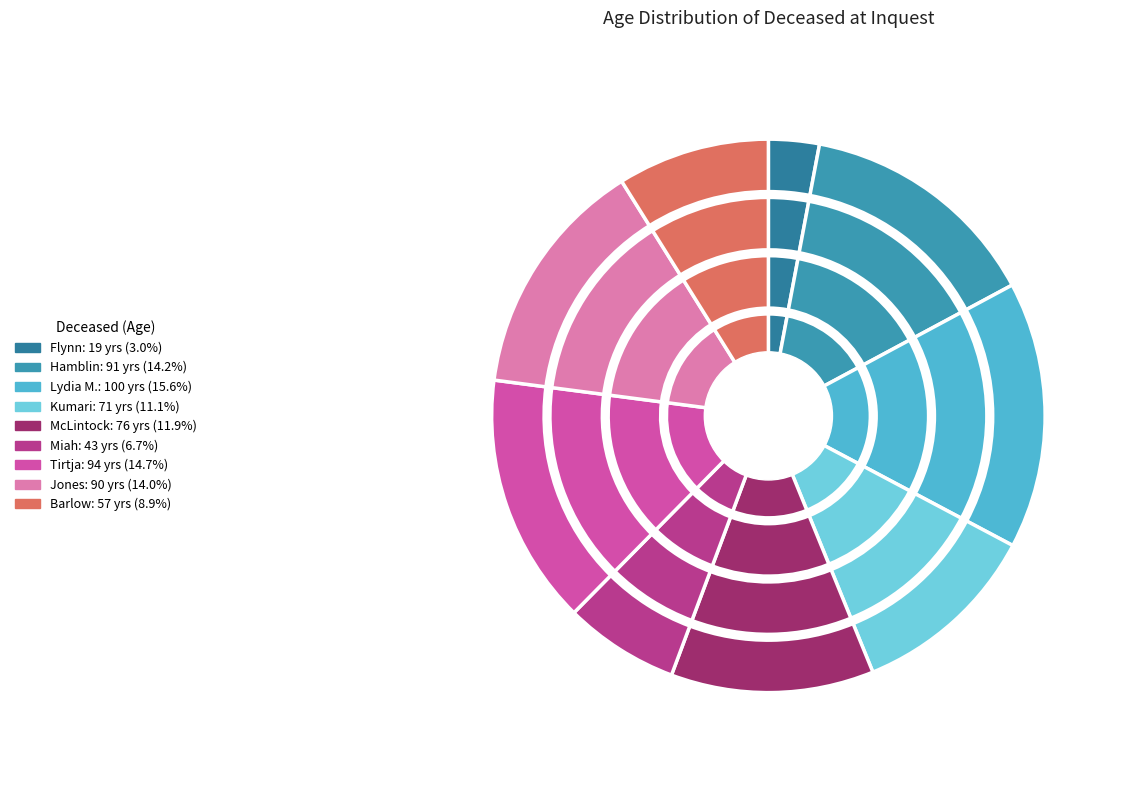

To the nearest percent, what is the difference between the largest and smallest slice percentages?

13%